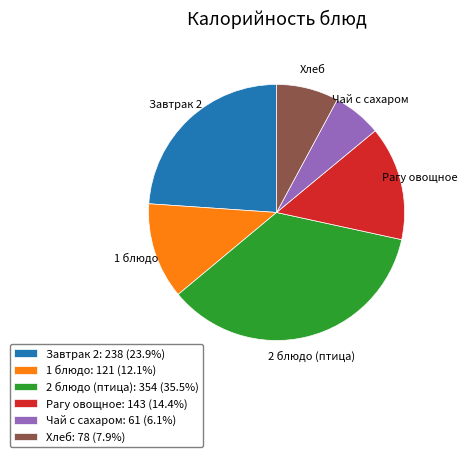

Count the number of slices in the pie.

6